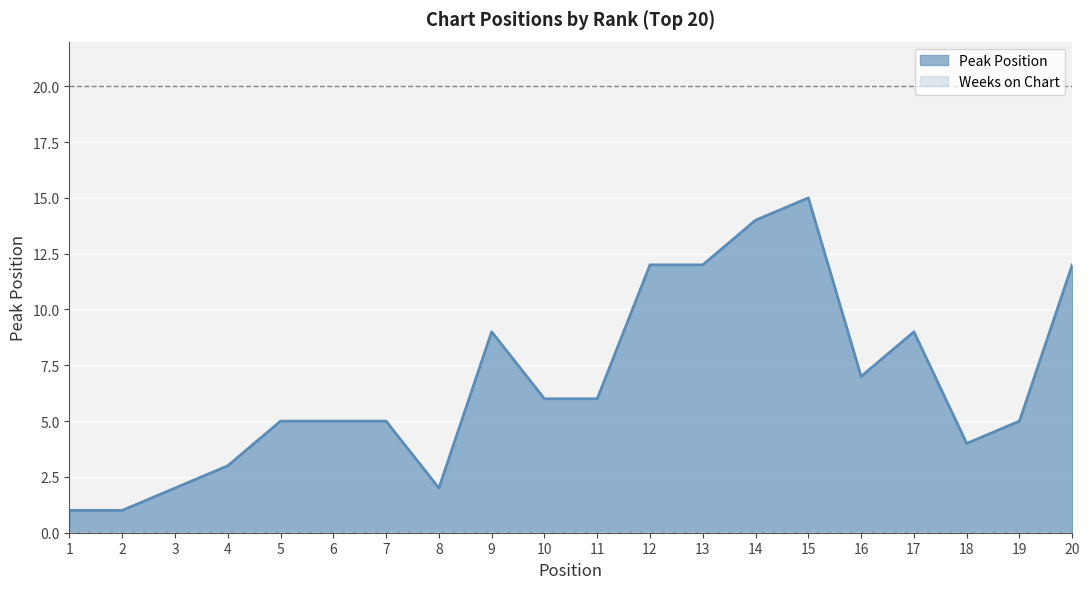

What is the ratio of the value at 5 to the value at 2?

5.0